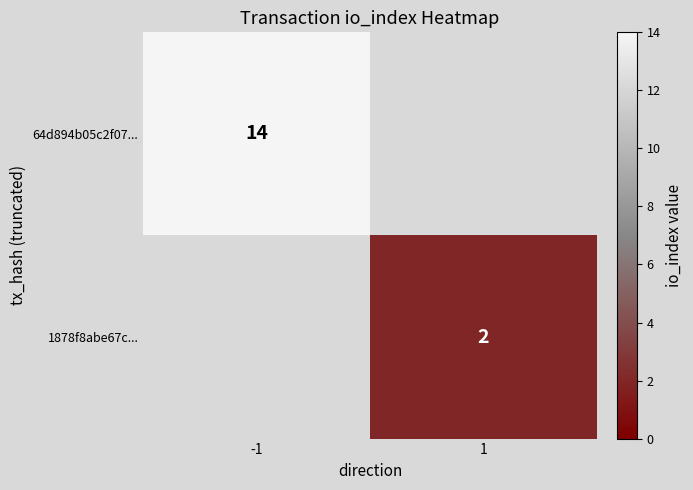

The 1878f8abe67c... series shows 2 at 1. True or false?

True